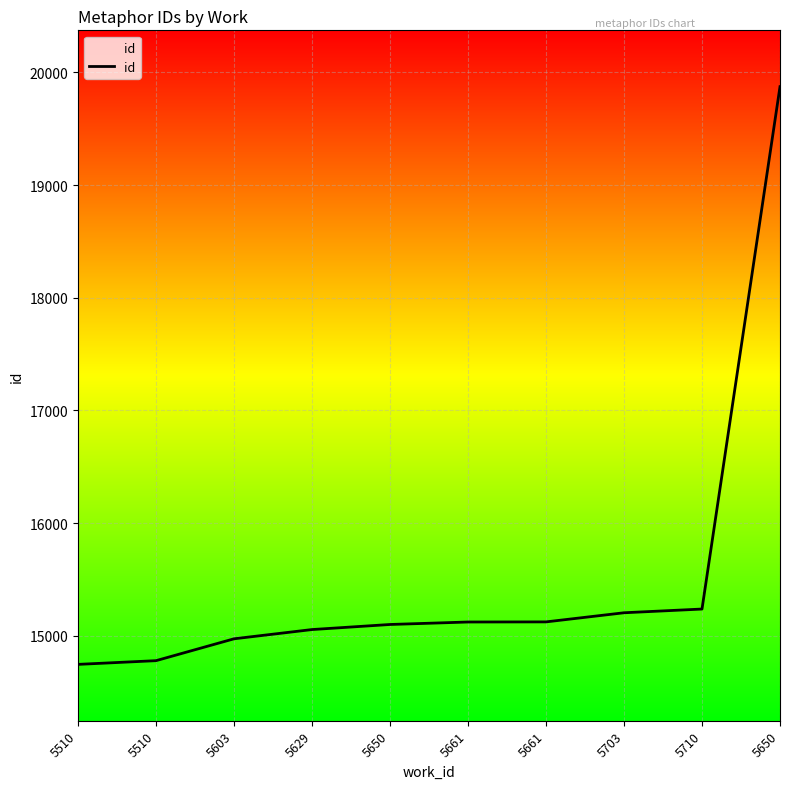

Which category has the lowest value across all series?

5510